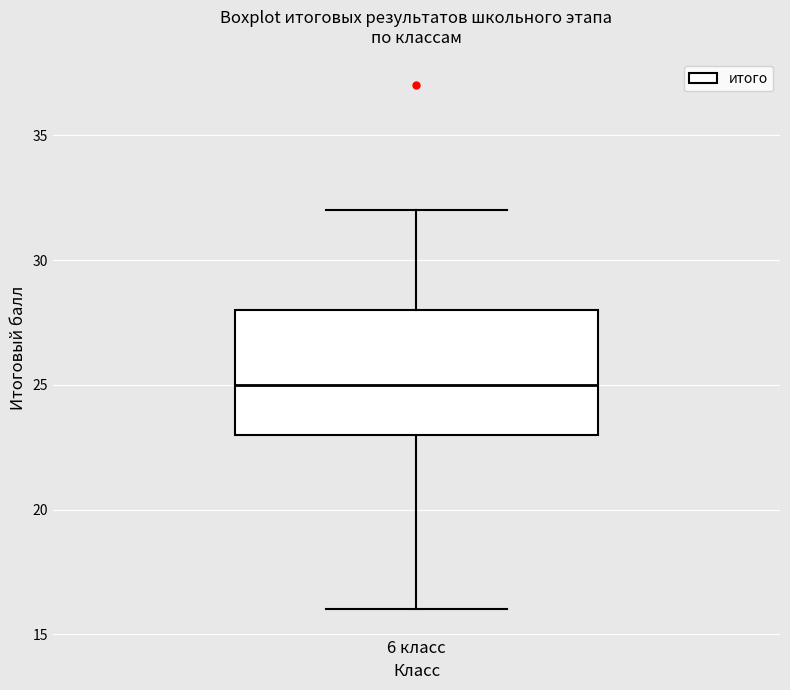

Read this box plot against the y-axis: the position of the median line, the range covered by the box, and the ends of both whiskers. The values are not printed on the chart, so give them approximately, as read against the axis.

median 25, box 23 to 28, whiskers 16 to 32